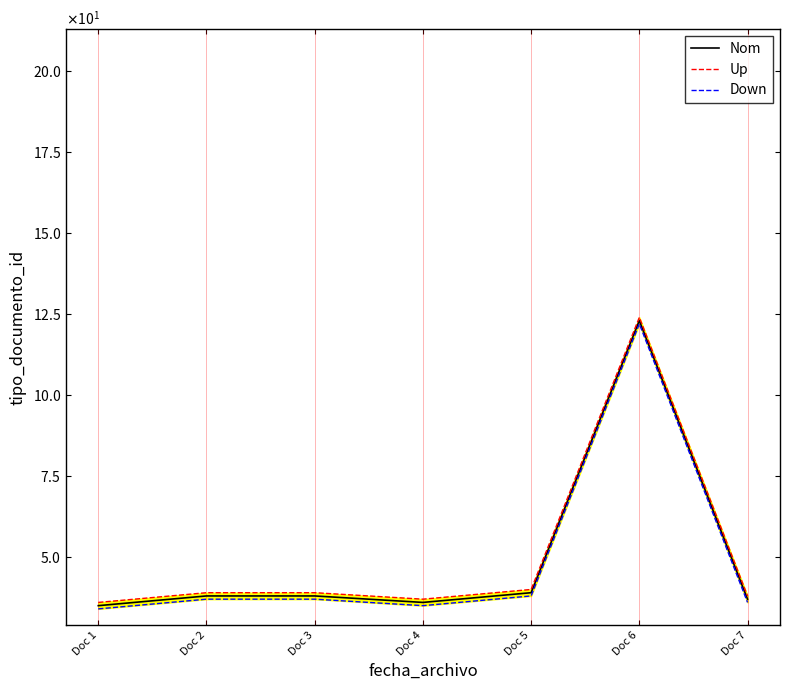

True or false: Down has a value of 122 at Doc 6.

True